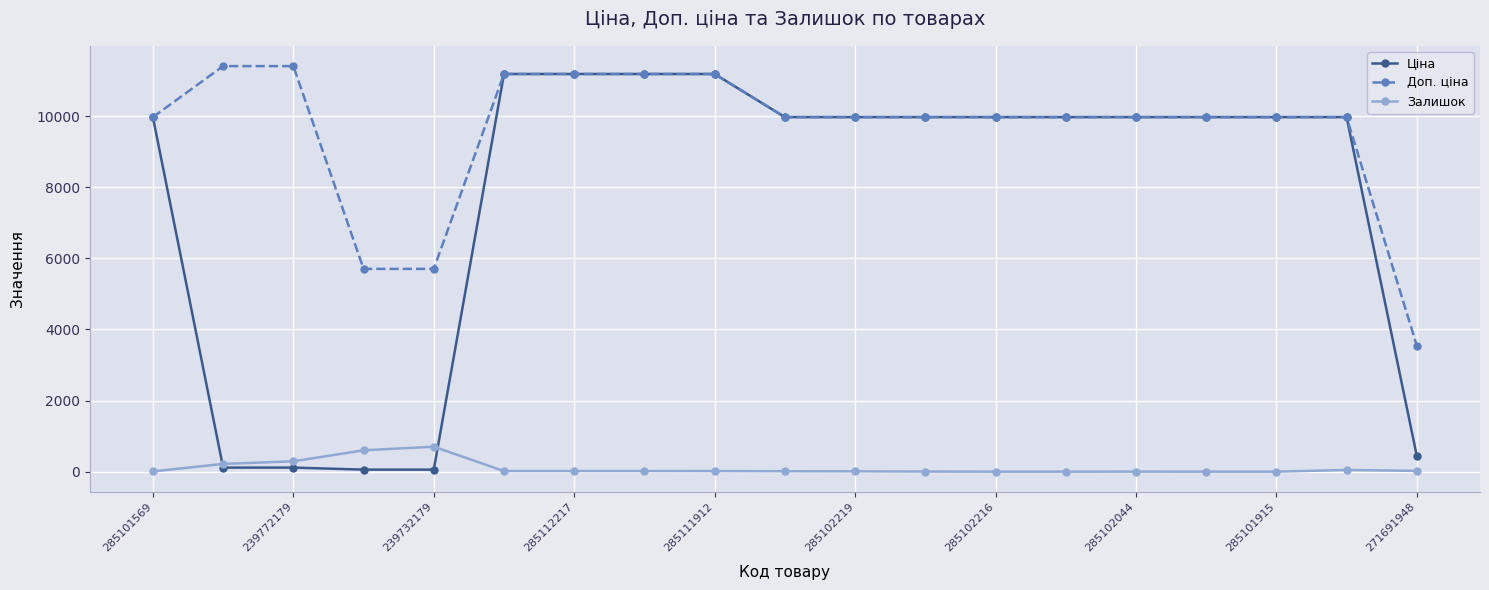

What is the maximum value for Доп. ціна?

11410.0